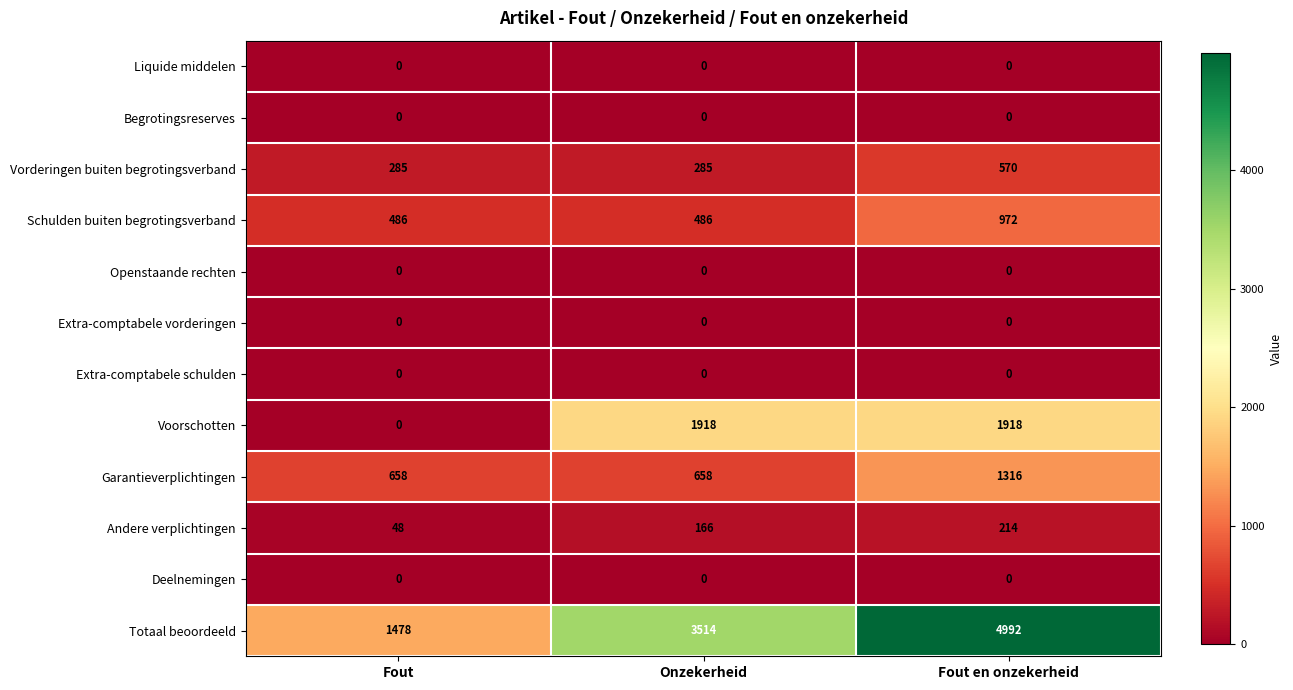

Between Fout and Onzekerheid, which series saw the biggest shift?

Totaal beoordeeld